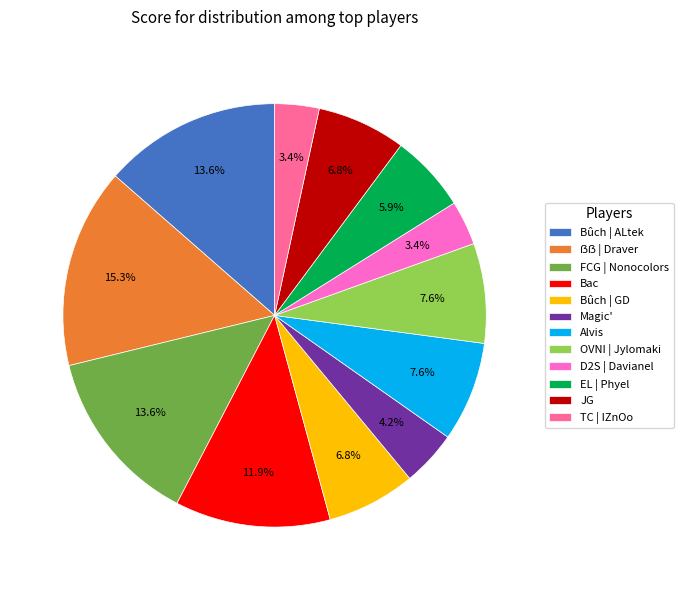

To the nearest percent, what is the average slice percentage?

8%